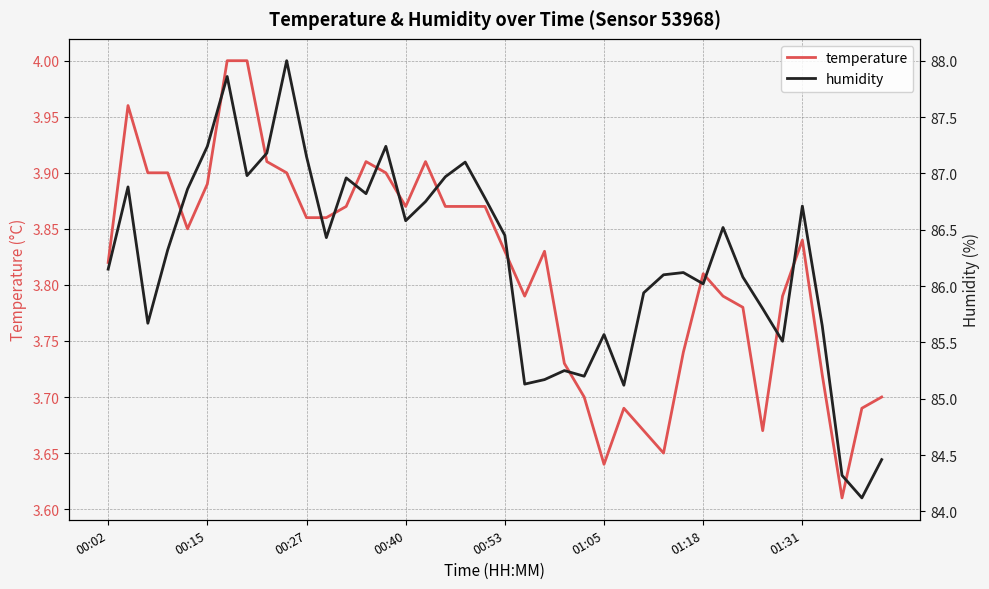

Reading left to right, what are all the values shown in this chart?

temperature: 3.8	4.0	3.9	3.9	3.9	3.9	4.0	4.0	3.9	3.9	3.9	3.9	3.9	3.9	3.9	3.9	3.9	3.9	3.9	3.9	3.8	3.8	3.8	3.7	3.7	3.6	3.7	3.7	3.6	3.7	3.8	3.8	3.8	3.7	3.8	3.8	3.7	3.6	3.7	3.7
humidity: 86.2	86.9	85.7	86.3	86.9	87.2	87.9	87.0	87.2	88.0	87.2	86.4	87.0	86.8	87.2	86.6	86.8	87.0	87.1	86.8	86.5	85.1	85.2	85.2	85.2	85.6	85.1	85.9	86.1	86.1	86.0	86.5	86.1	85.8	85.5	86.7	85.7	84.3	84.1	84.5